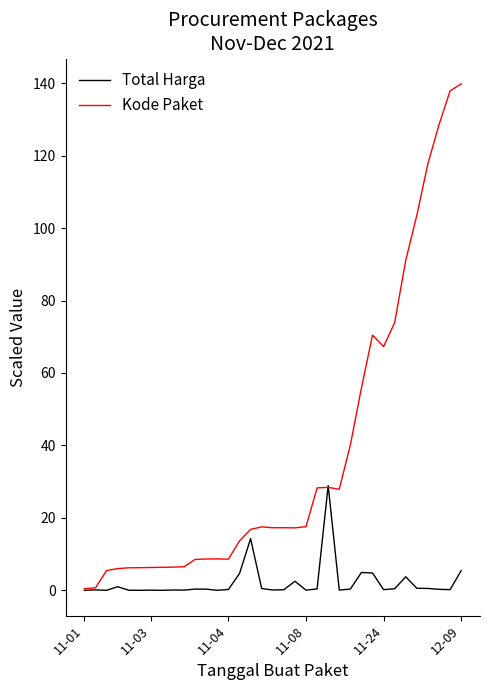

List the series in order of their peak value, lowest first.

Total Harga, Kode Paket